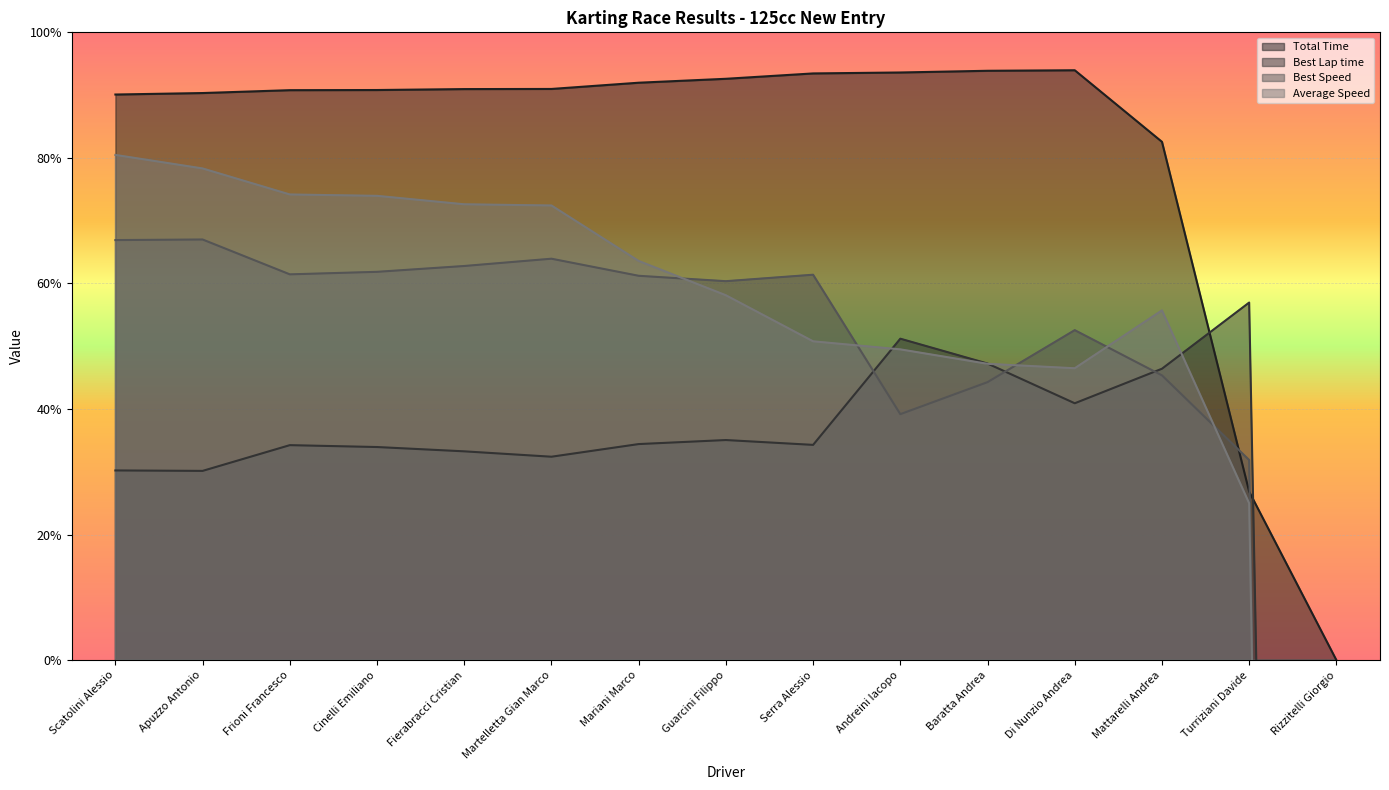

What is the label of the 2nd point from the left?

Apuzzo Antonio